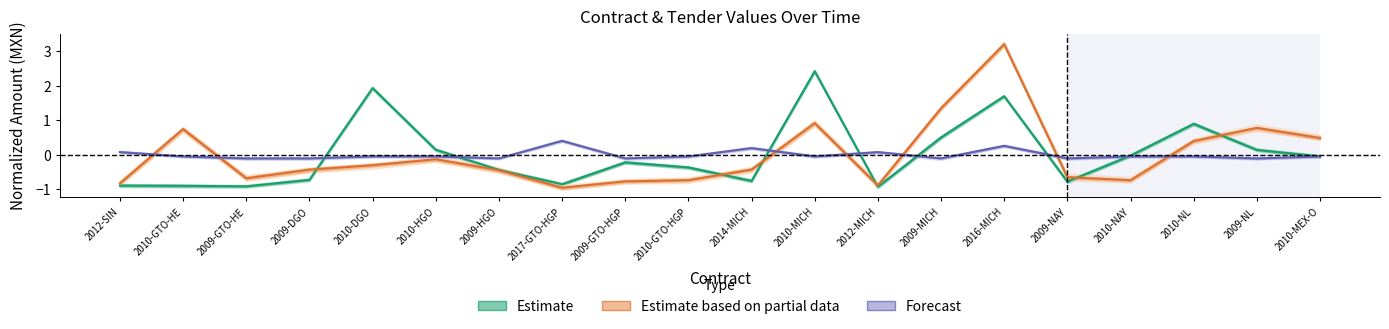

Which series has the largest total across all categories?

Estimate based on partial data